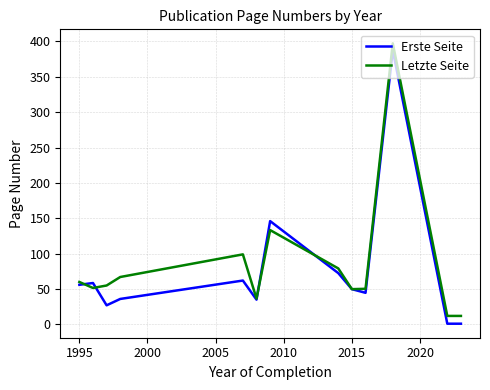

Which series ends up on top after the final intersection of Letzte Seite and Erste Seite?

Letzte Seite